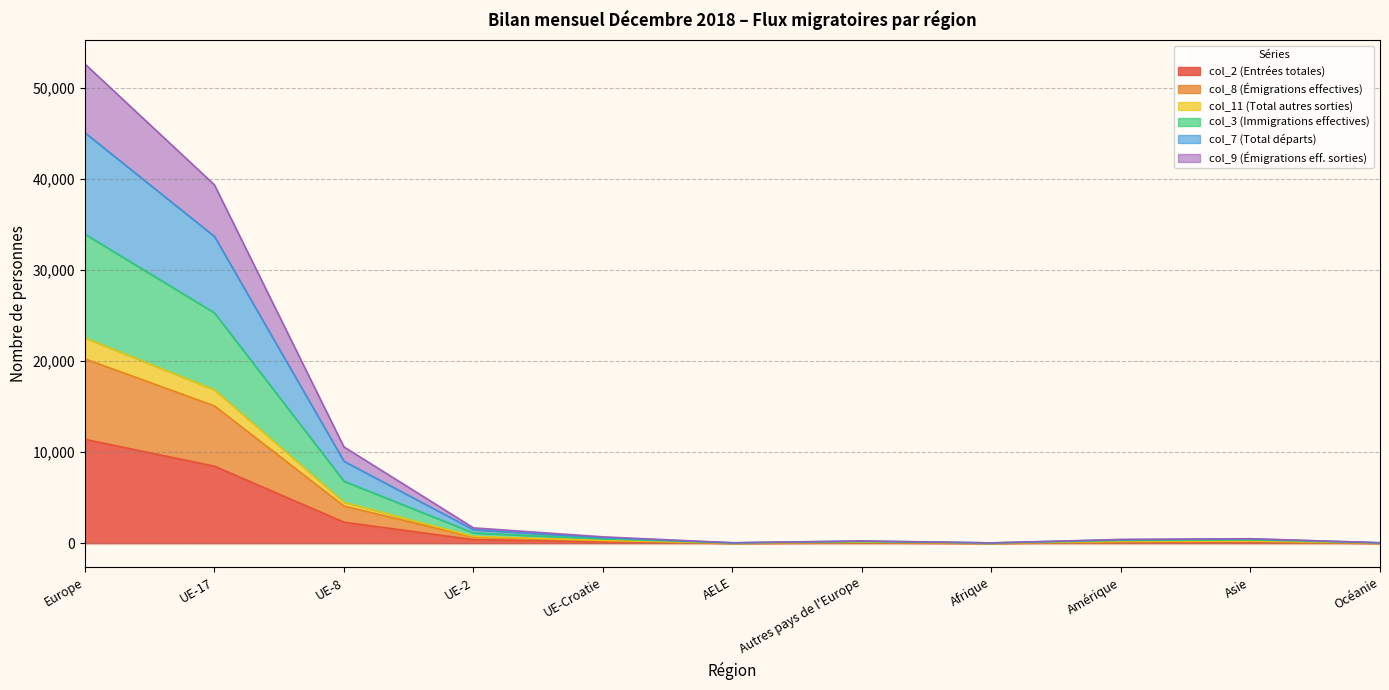

What is the label of the 6th point from the right?

AELE